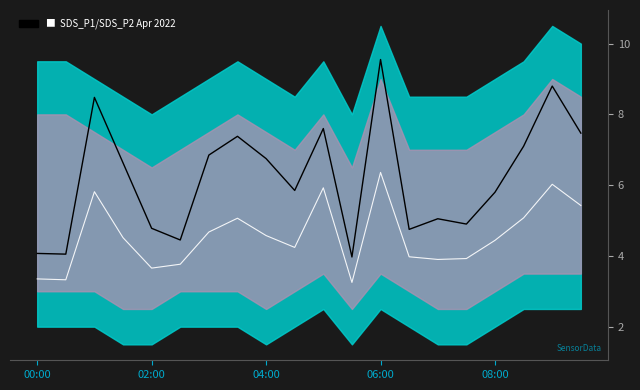

Between 06:00 and 9, which series saw the biggest shift?

SDS_P1